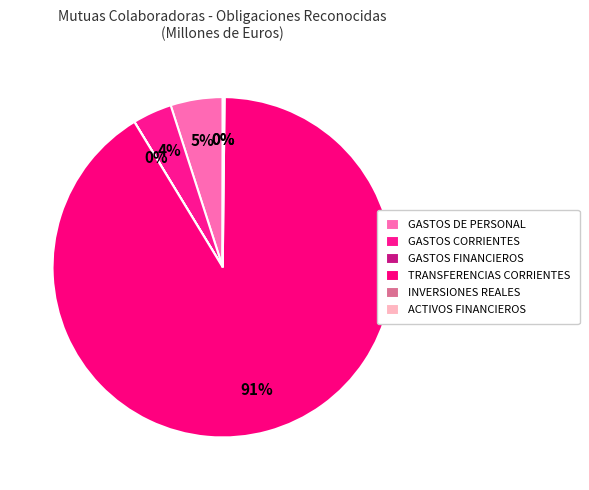

Does INVERSIONES REALES represent more than half of the total?

No